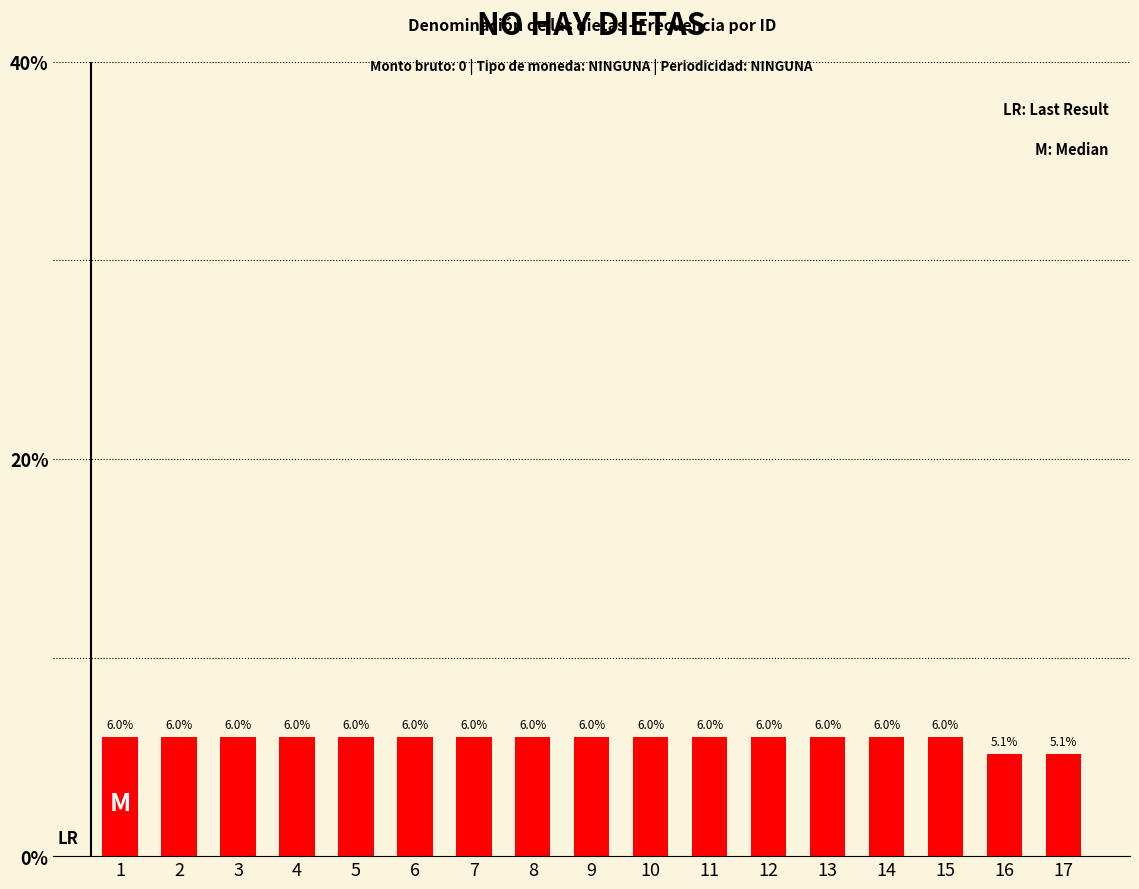

What is the greatest value displayed?

6.0